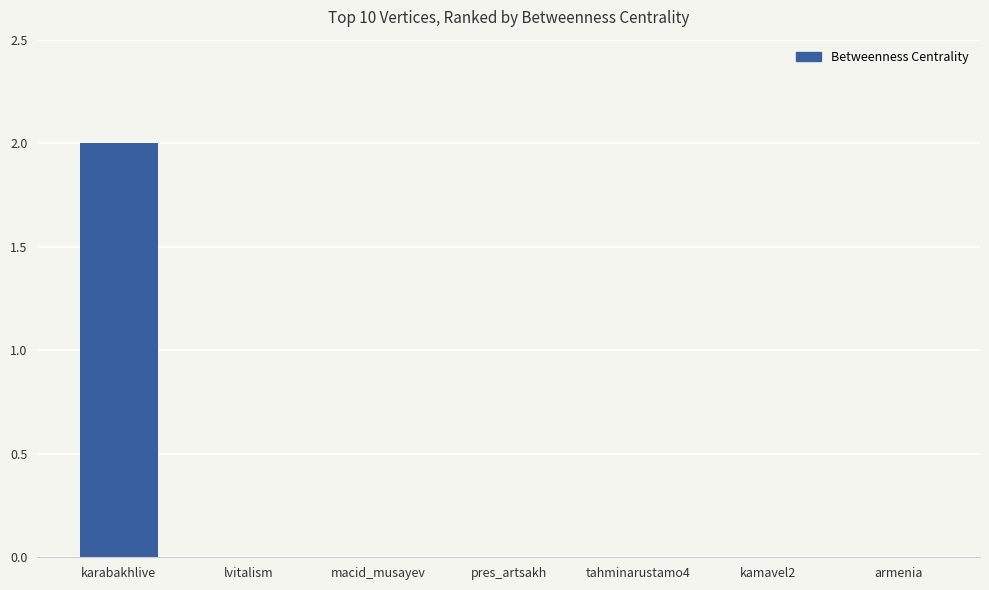

Which has a higher value, kamavel2 or karabakhlive?

karabakhlive